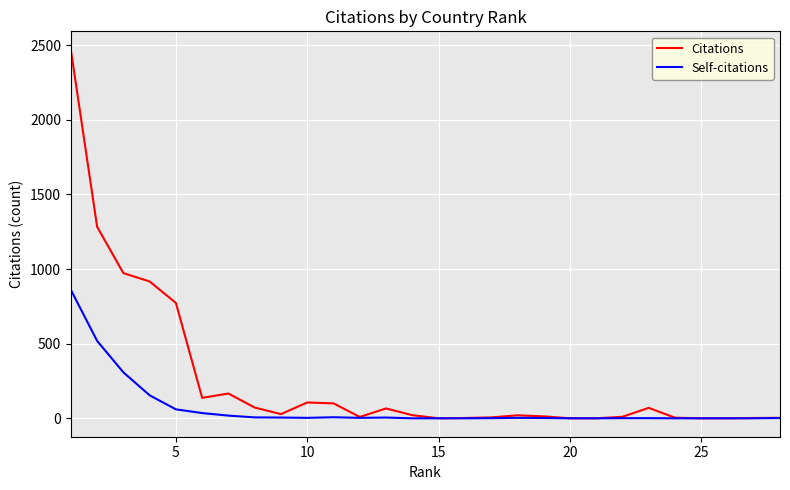

Rank the series by their maximum value, from lowest to highest.

Self-citations, Citations